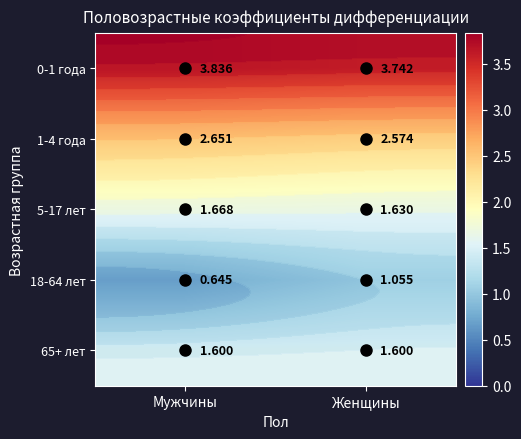

At which category is the sum across all series the highest?

Женщины